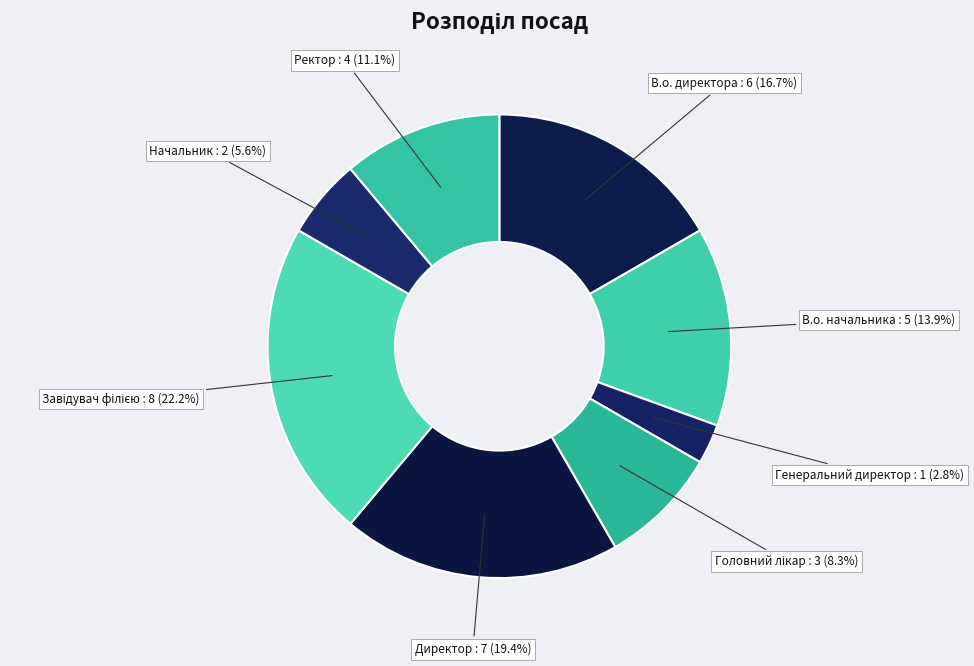

Count the number of slices in the pie.

8